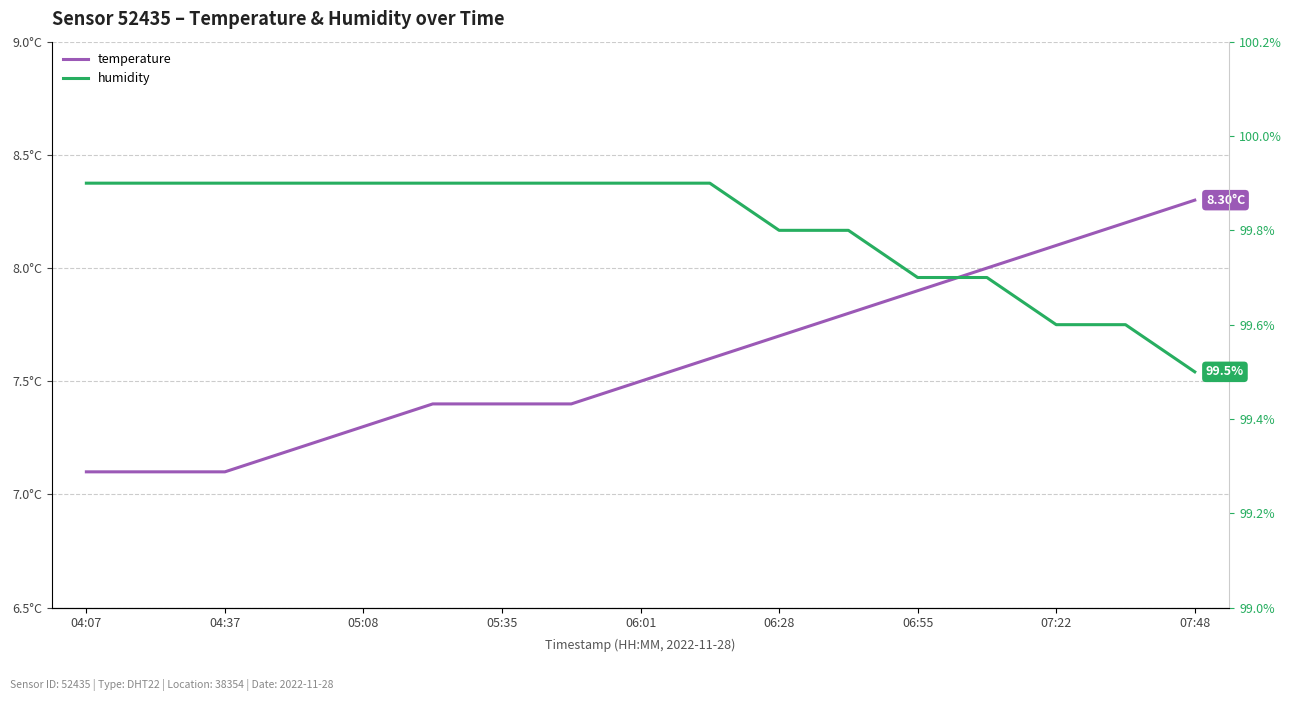

What is the maximum value shown in the chart?

99.9